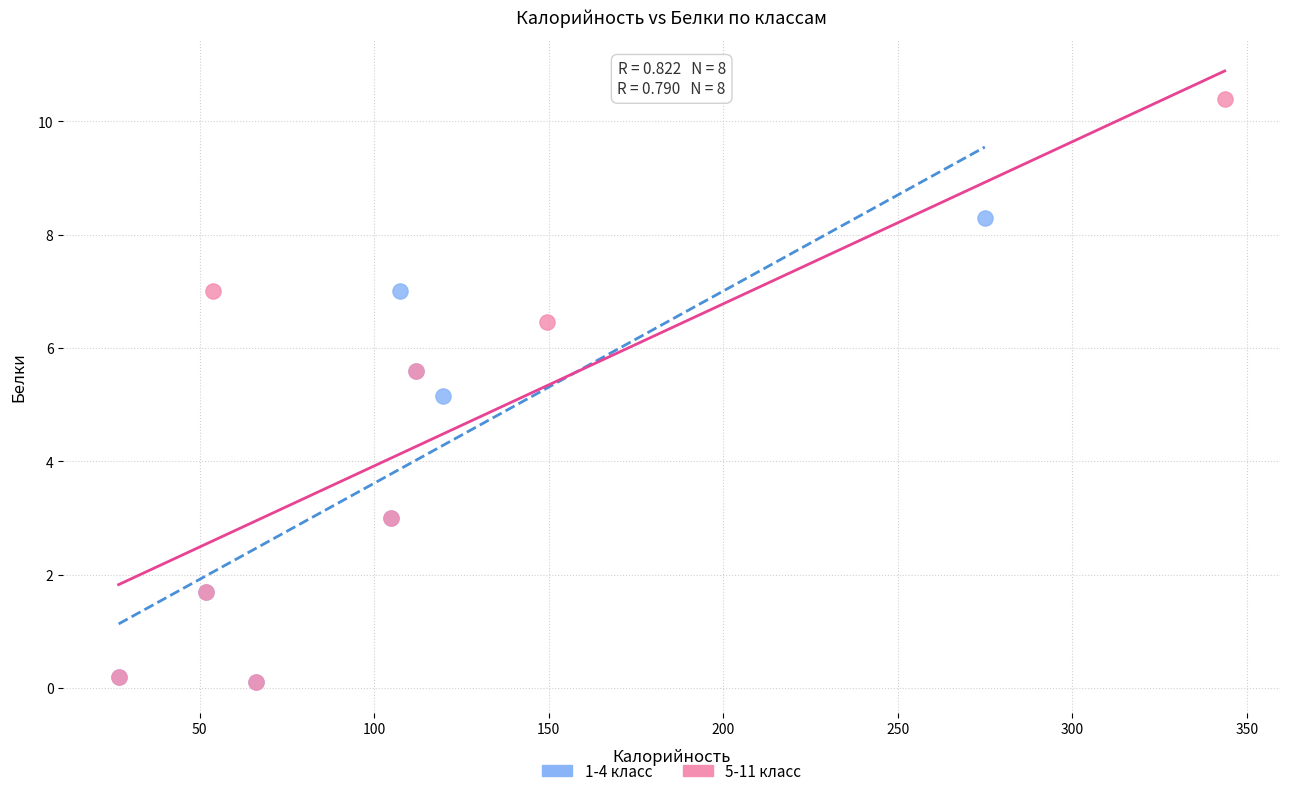

What are all the series names shown in the legend?

1-4 класс, 5-11 класс